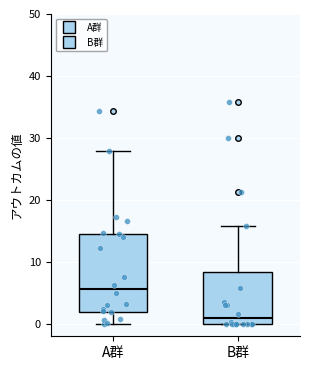

Which box has the lowest median line?

B群